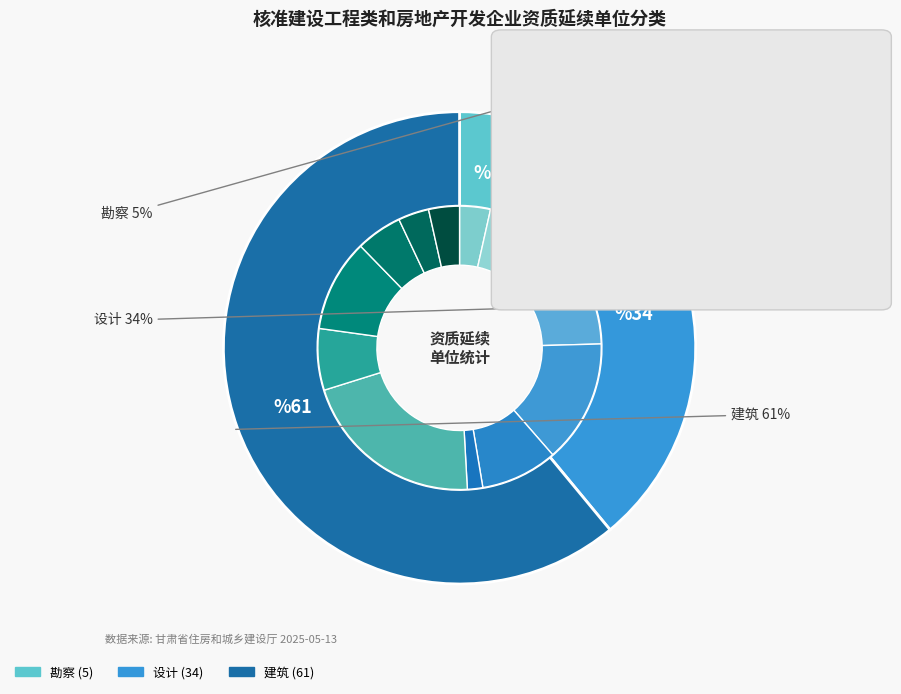

Is 设计 the majority of the pie?

No